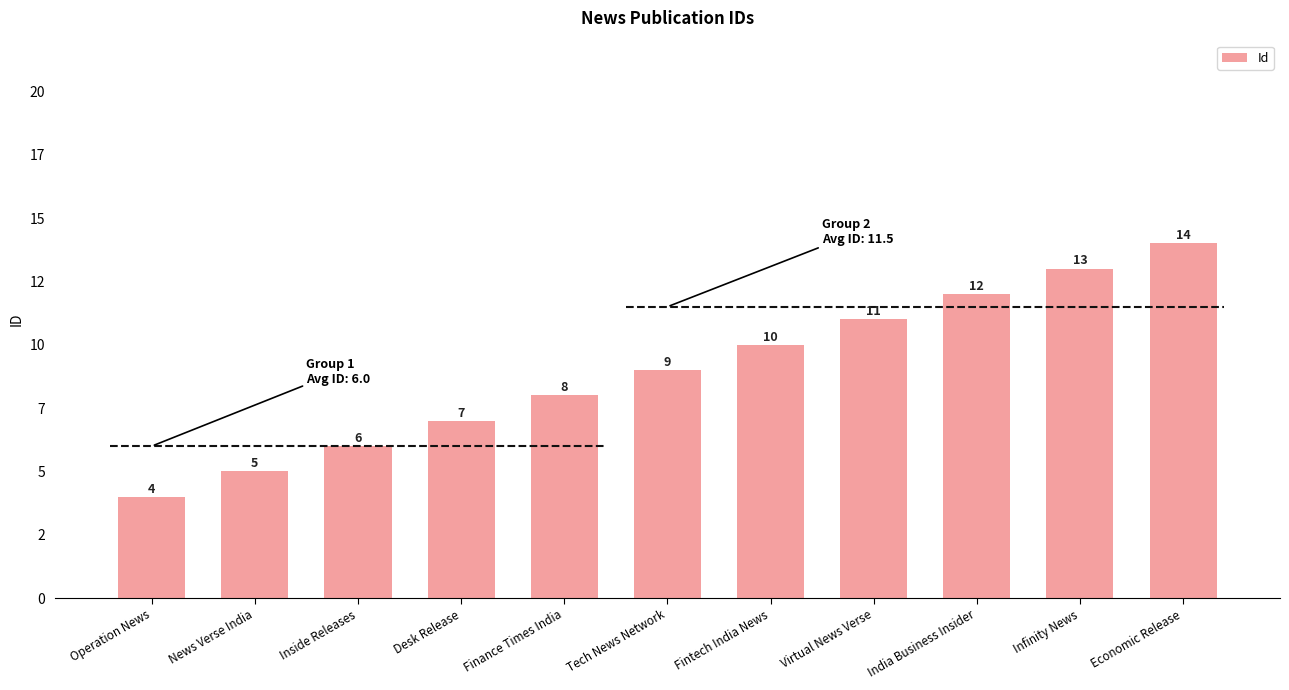

List the labels in order of value, largest first.

Economic Release, Infinity News, India Business Insider, Virtual News Verse, Fintech India News, Tech News Network, Finance Times India, Desk Release, Inside Releases, News Verse India, Operation News